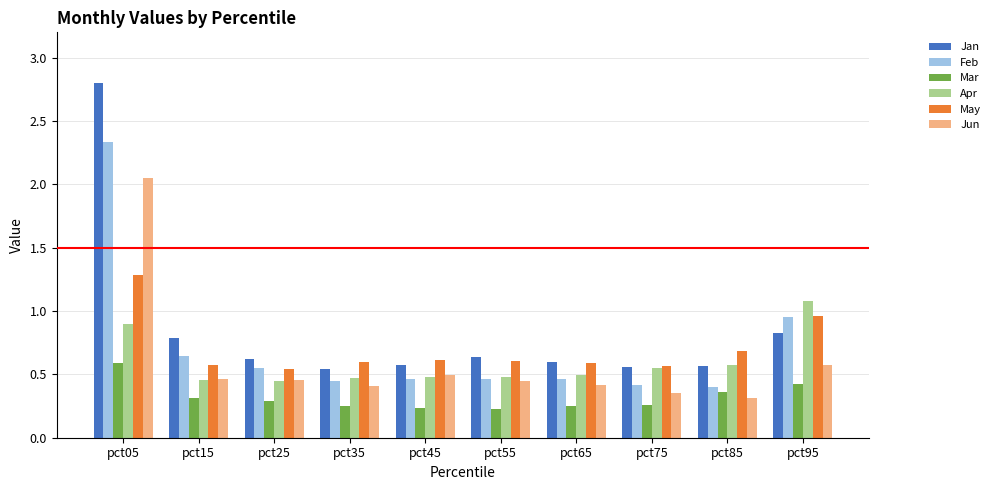

Which category has the highest value across all series?

pct05